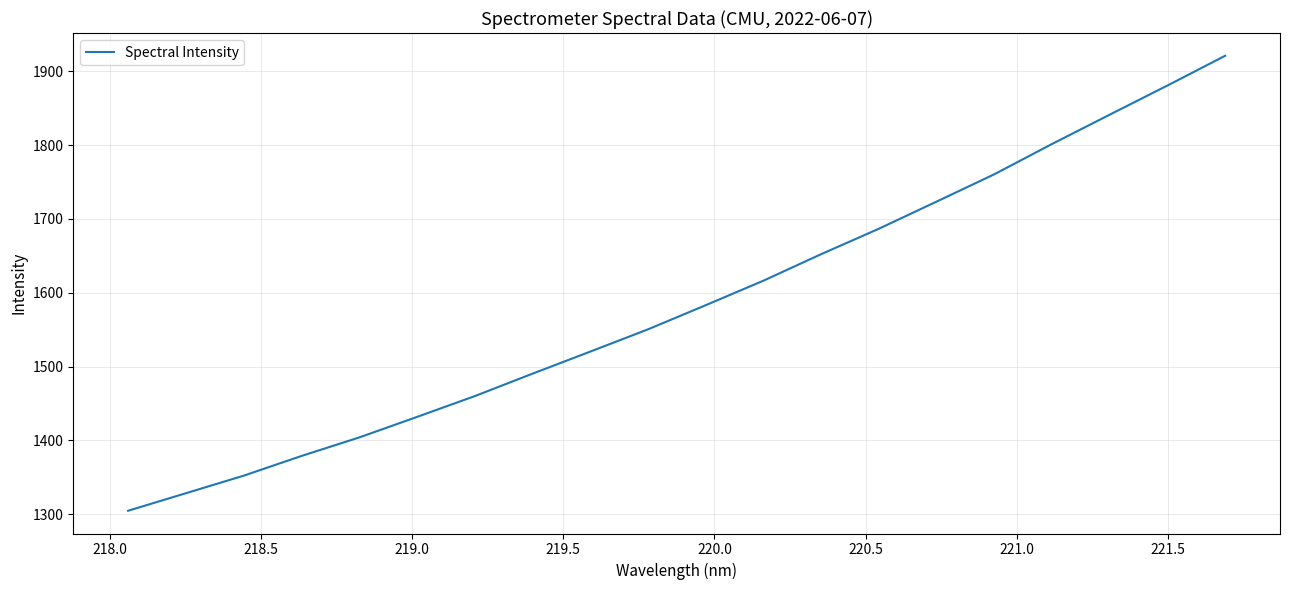

How many lines are shown in the chart?

1